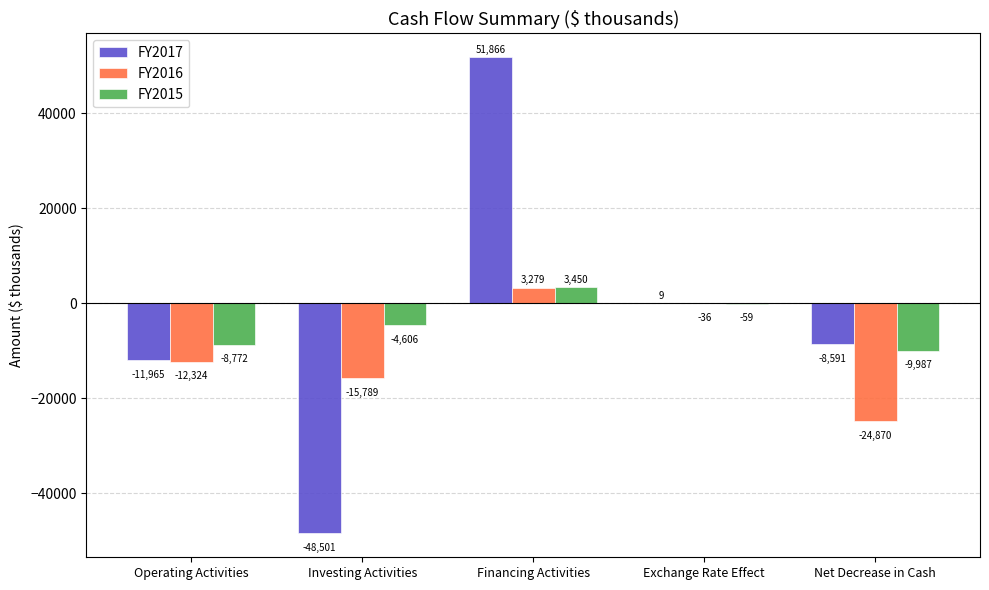

Reading right to left, transcribe all the data shown in this chart.

FY2017: -8591	9	51866	-48501	-11965
FY2016: -24870	-36	3279	-15789	-12324
FY2015: -9987	-59	3450	-4606	-8772